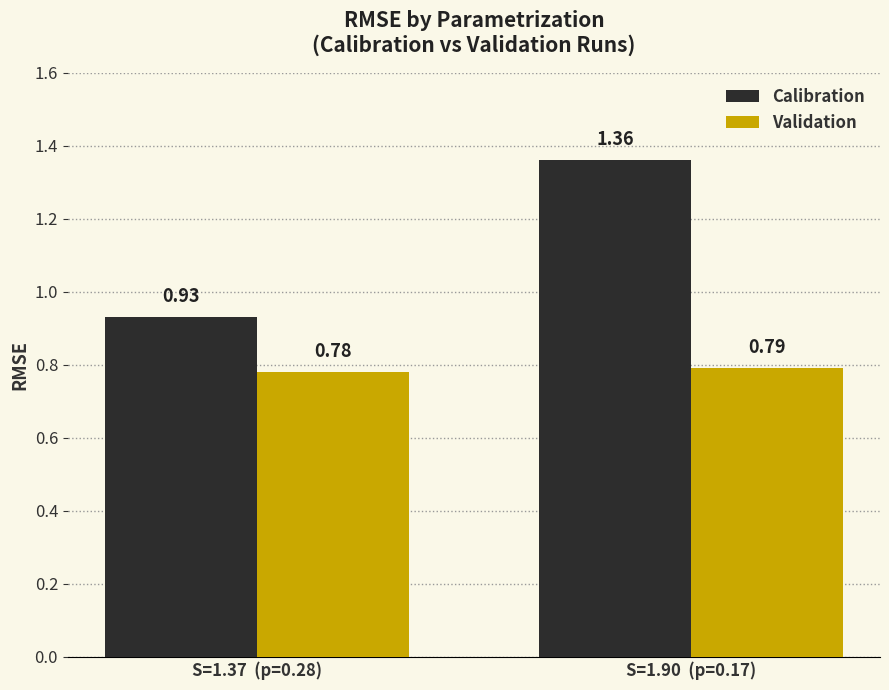

What is the sum of the Calibration values at S=1.37  (p=0.28) and S=1.90  (p=0.17)?

2.3